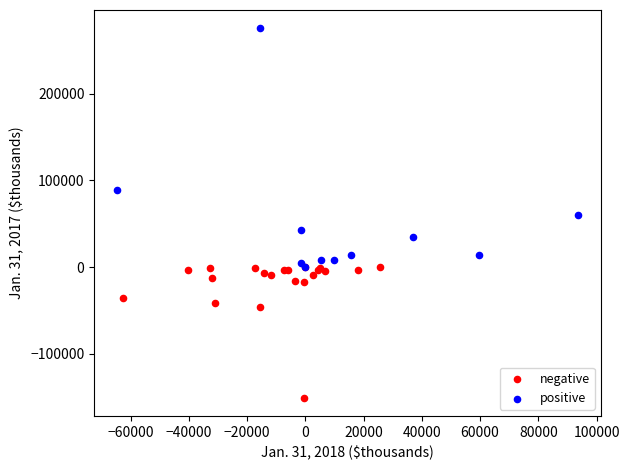

What are all the series names shown in the legend?

negative, positive